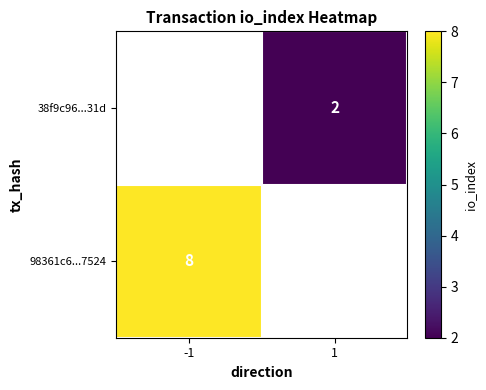

The value of 98361c6...7524 at -1 is 8. True or false?

True